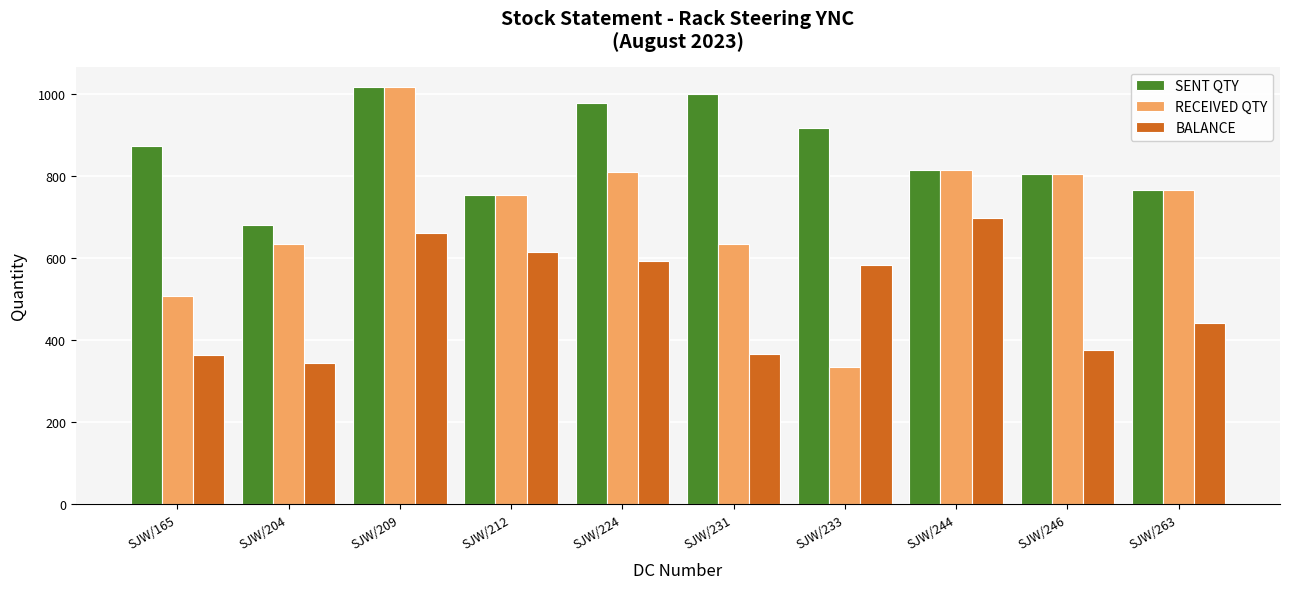

At which label is BALANCE closest to 521?

SJW/233